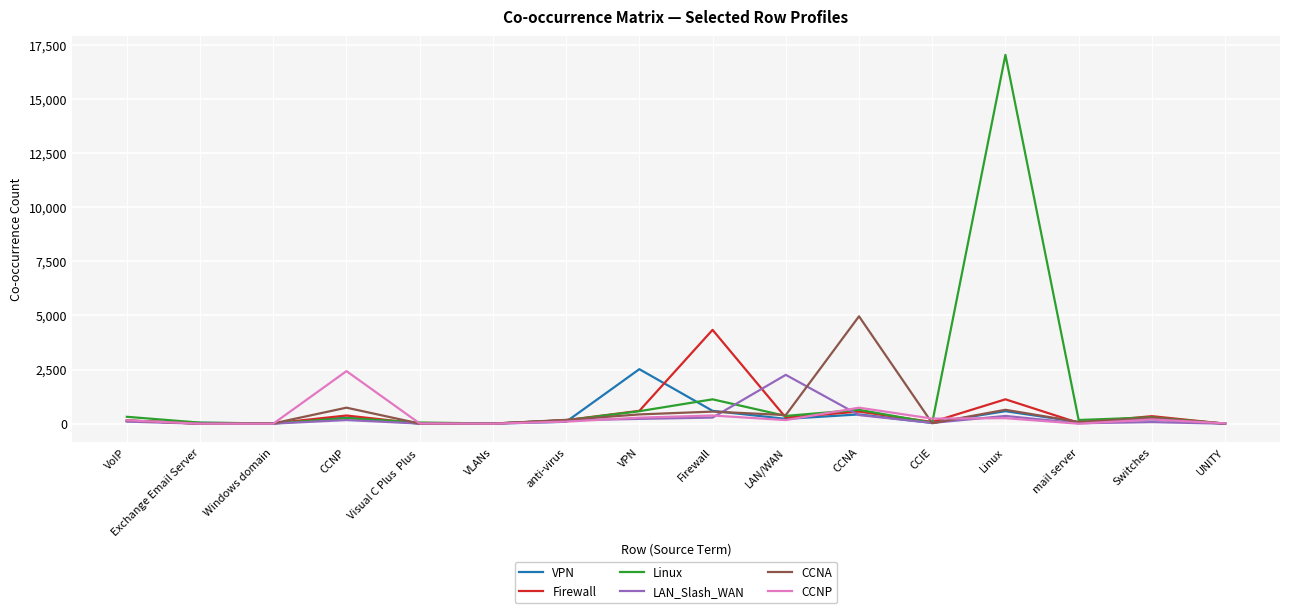

What is the spread (max minus min) of values at Firewall?

4050